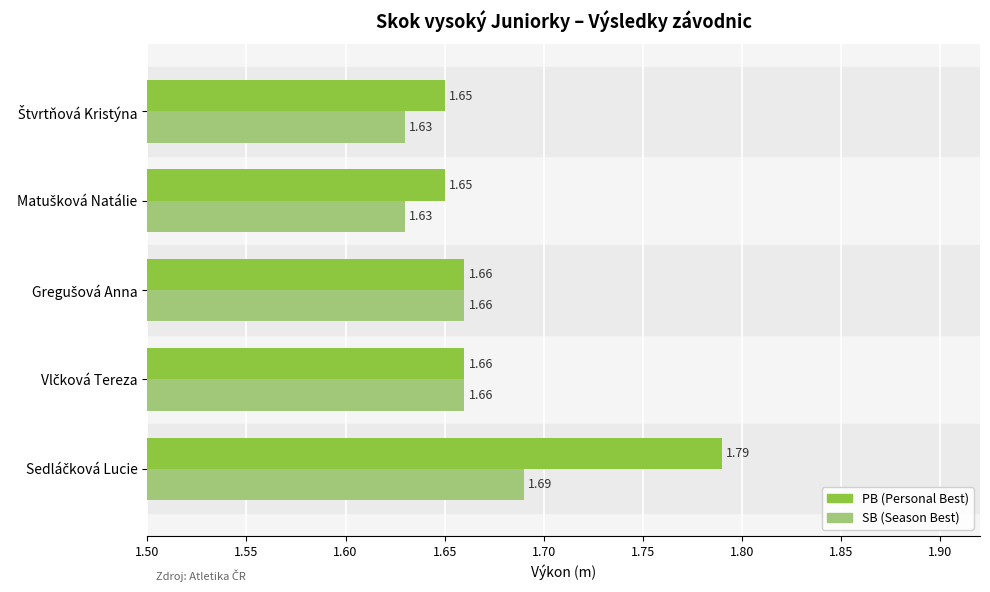

How many distinct data groups are displayed?

2